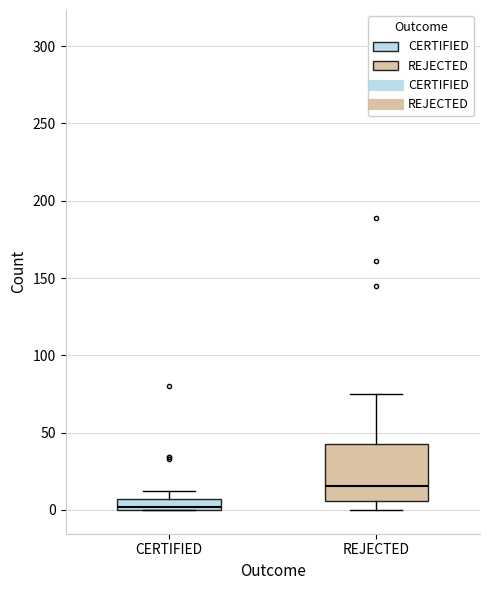

Which box has the highest median line?

REJECTED